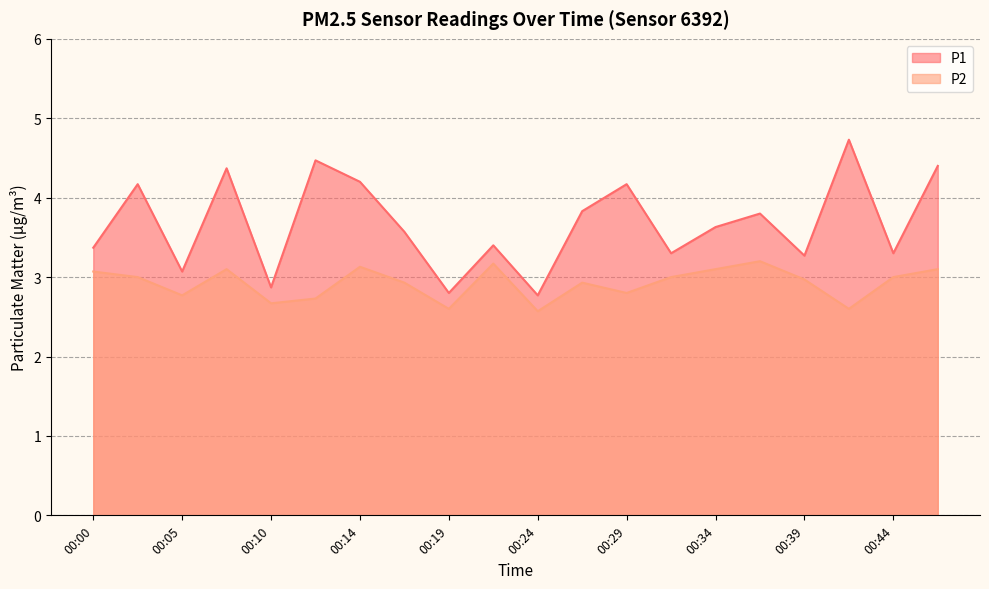

Reading left to right, transcribe all the data shown in this chart.

P1: 00:00=3.4	00:02=4.2	00:05=3.1	00:07=4.4	00:10=2.9	00:12=4.5	00:14=4.2	00:17=3.6	00:19=2.8	00:22=3.4	00:24=2.8	00:27=3.8	00:29=4.2	00:32=3.3	00:34=3.6	00:36=3.8	00:39=3.3	00:41=4.7	00:44=3.3	00:46=4.4
P2: 00:00=3.1	00:02=3.0	00:05=2.8	00:07=3.1	00:10=2.7	00:12=2.7	00:14=3.1	00:17=2.9	00:19=2.6	00:22=3.2	00:24=2.6	00:27=2.9	00:29=2.8	00:32=3.0	00:34=3.1	00:36=3.2	00:39=3.0	00:41=2.6	00:44=3.0	00:46=3.1